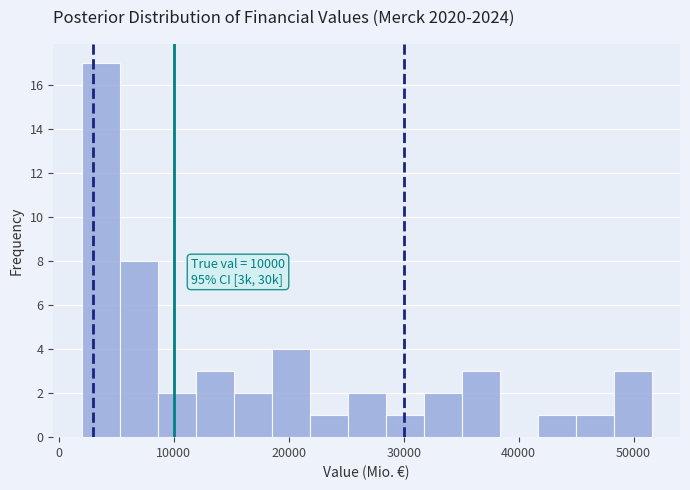

Read against the x-axis, roughly where is the centre of the tallest bar?

4000